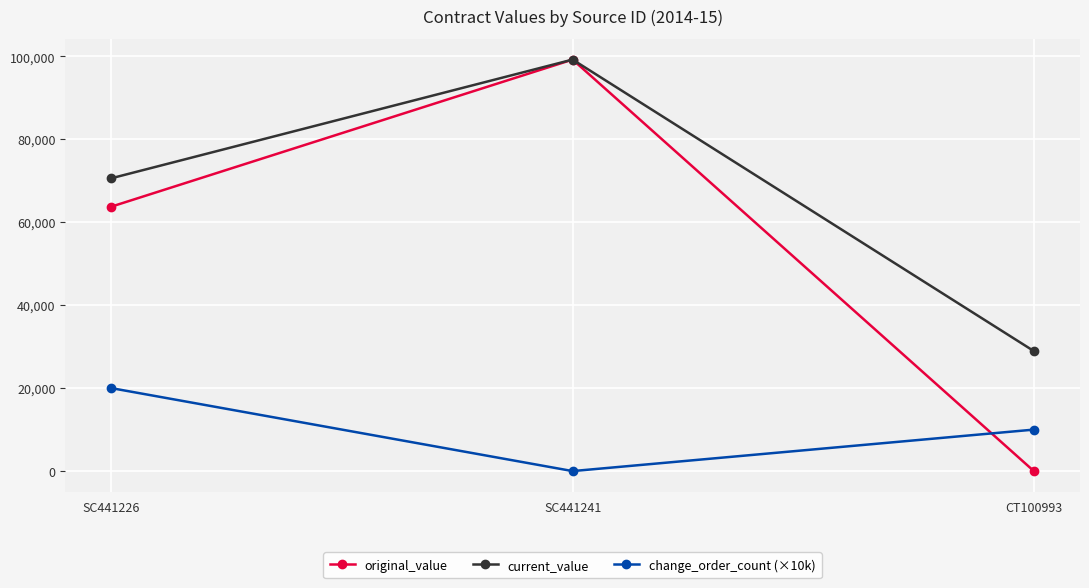

How many lines are shown in the chart?

3